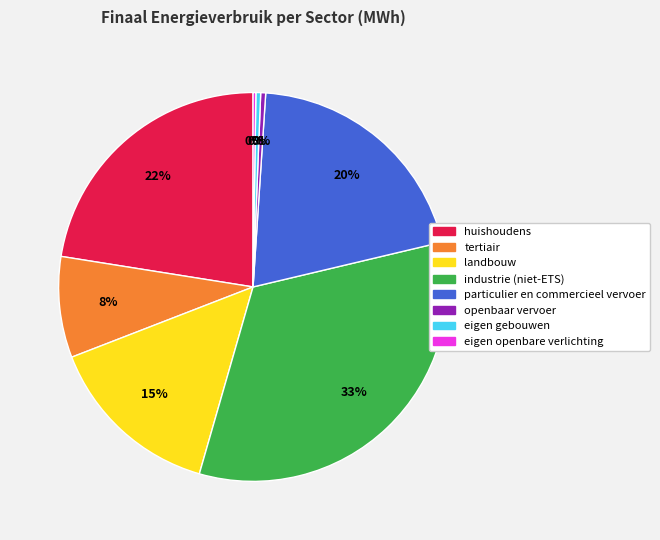

The landbouw slice represents 8% of the pie. True or false?

False